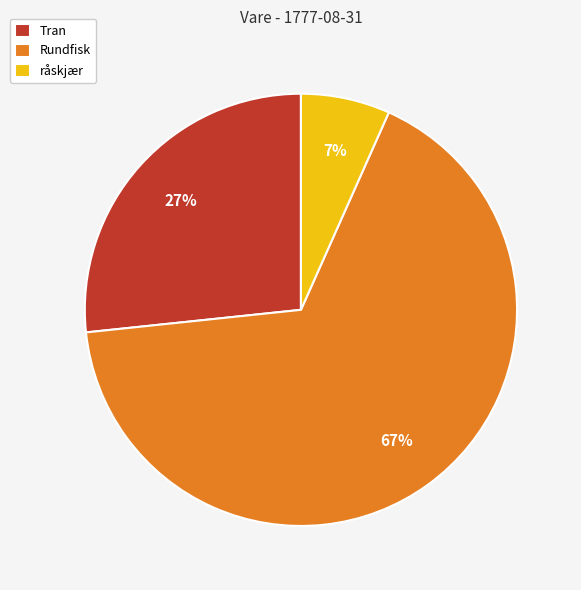

The Rundfisk slice represents 67% of the pie. True or false?

True